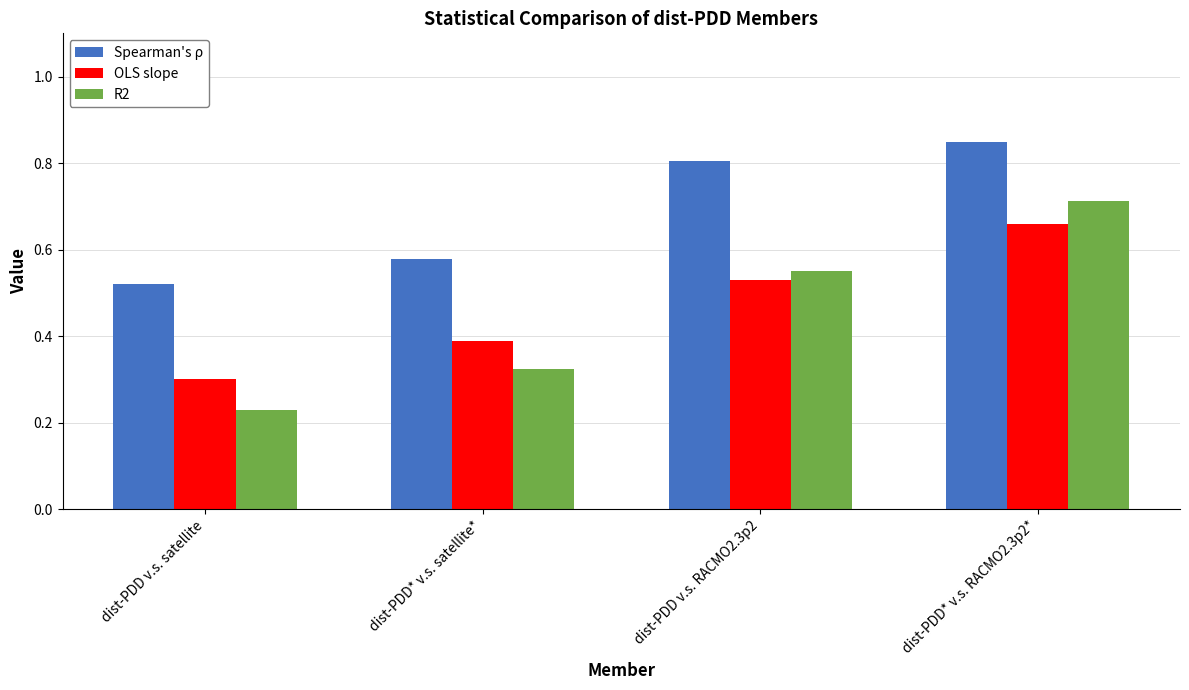

Which category has the lowest value in the R2 series?

dist-PDD v.s. satellite